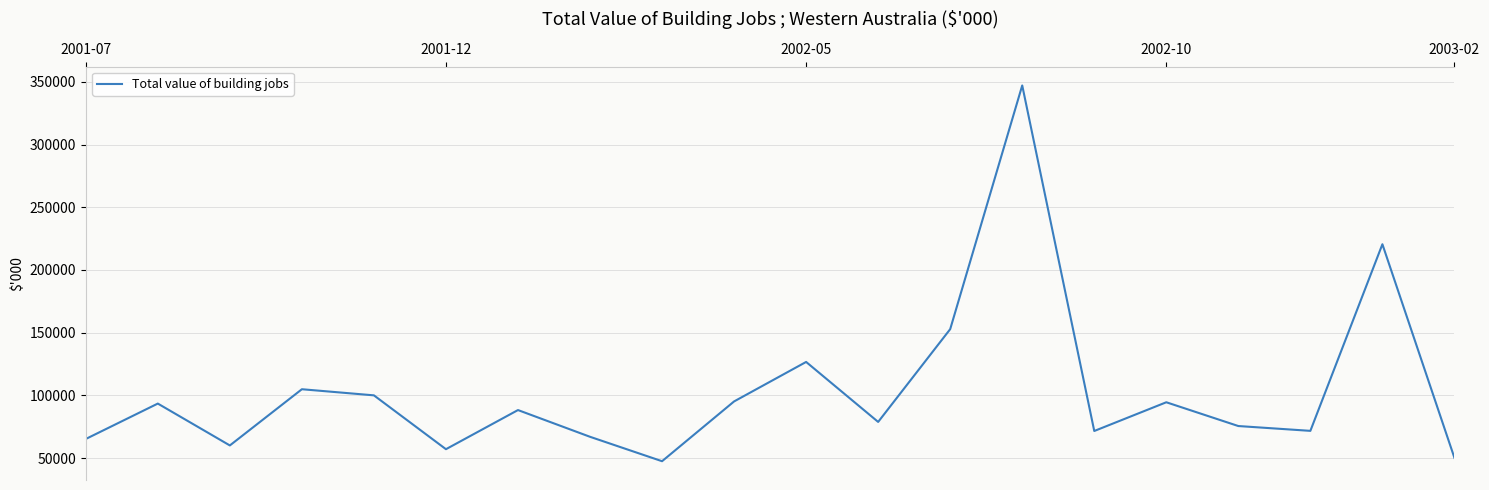

What is the difference between the maximum and minimum values?

299476